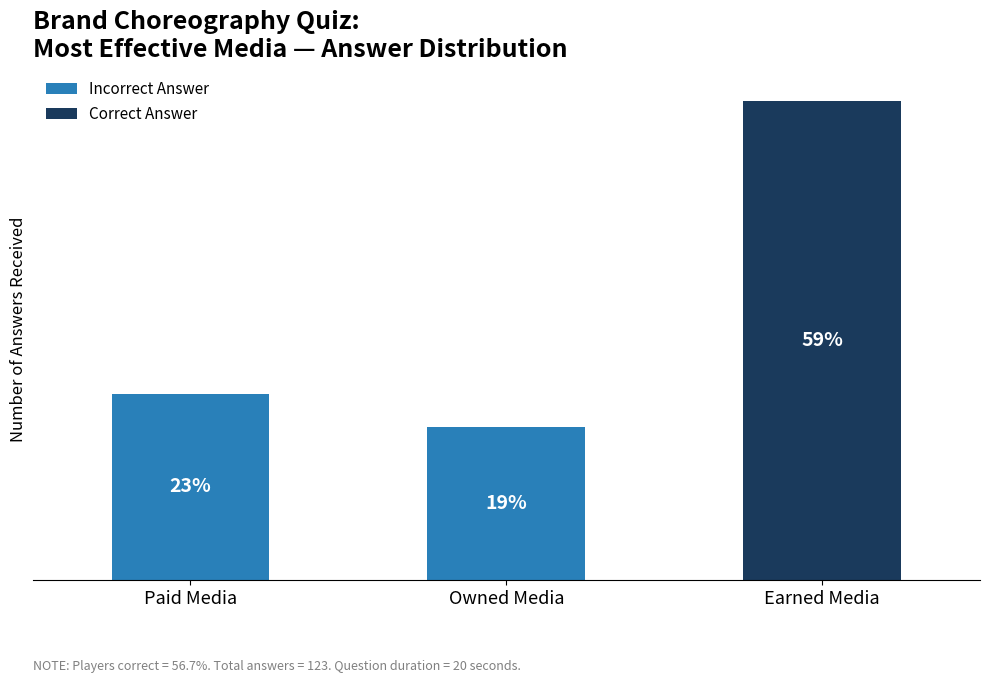

What is the sum of the Incorrect Answer values at Earned Media and Paid Media?

28